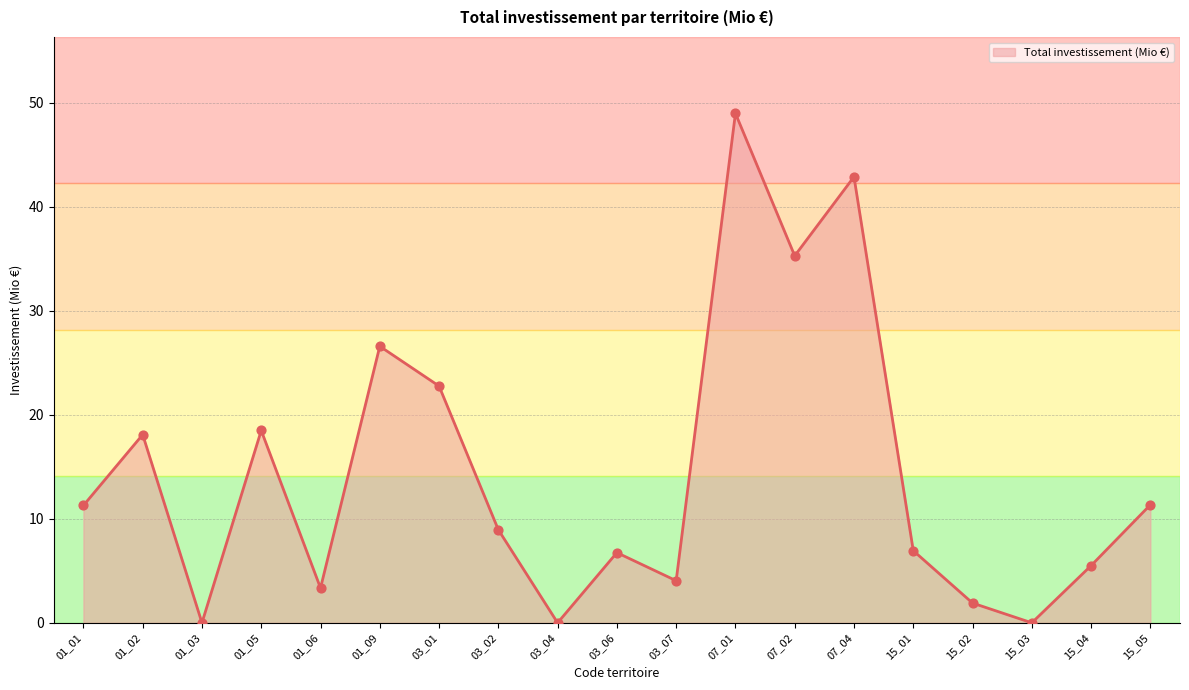

Approximately how many times larger is the value at 07_02 compared to 01_01?

3.1